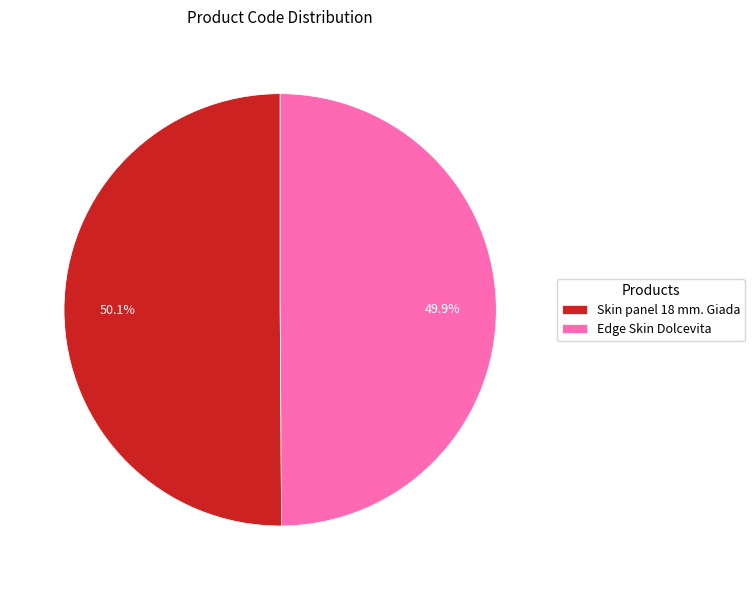

Does any single category account for the majority?

Yes